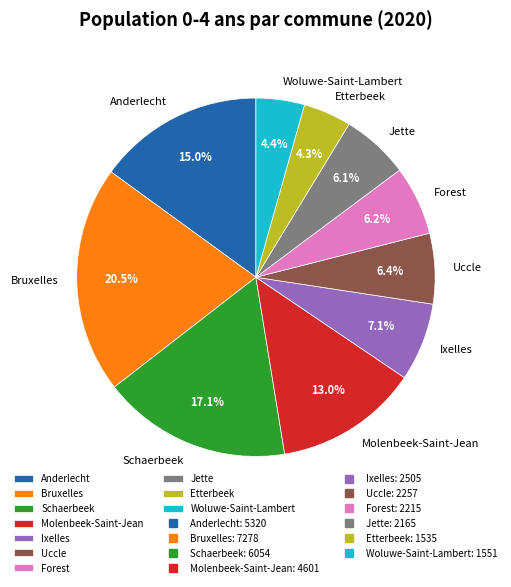

Which has a higher value, Woluwe-Saint-Lambert or Forest?

Forest